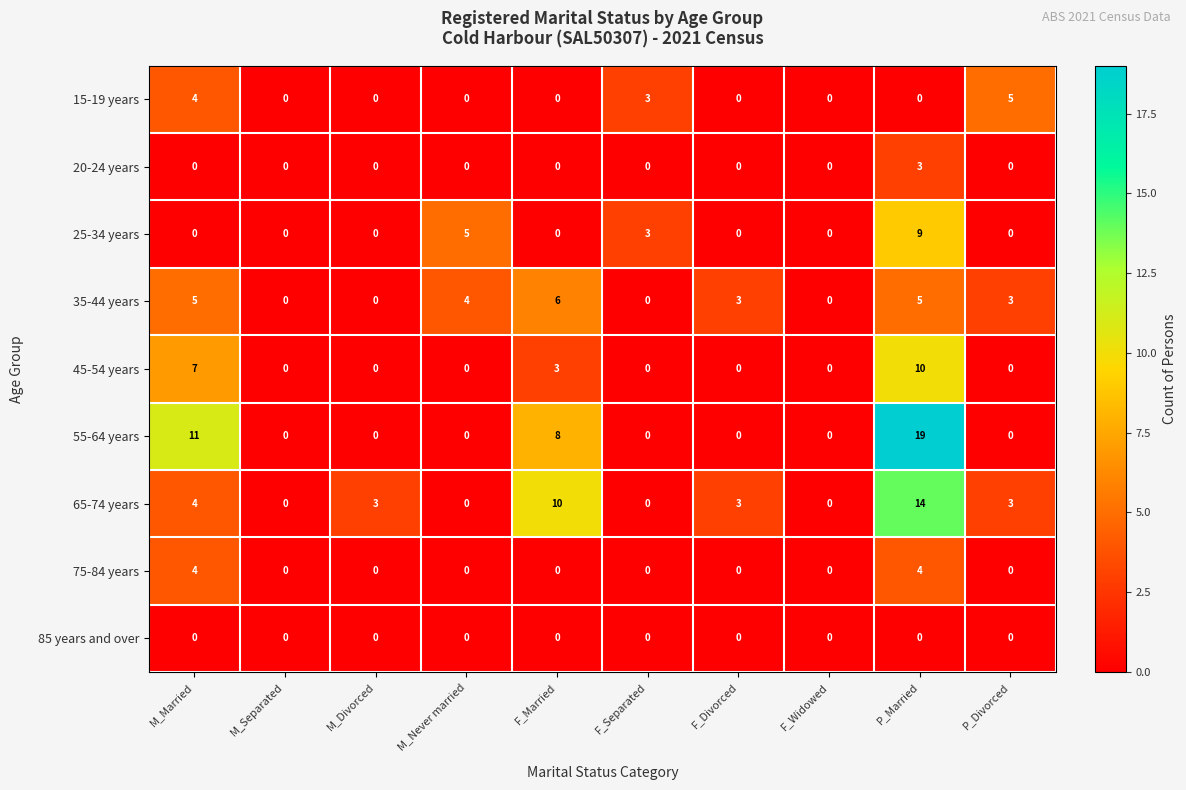

The value of 20-24 years at F_Divorced is 0. True or false?

True